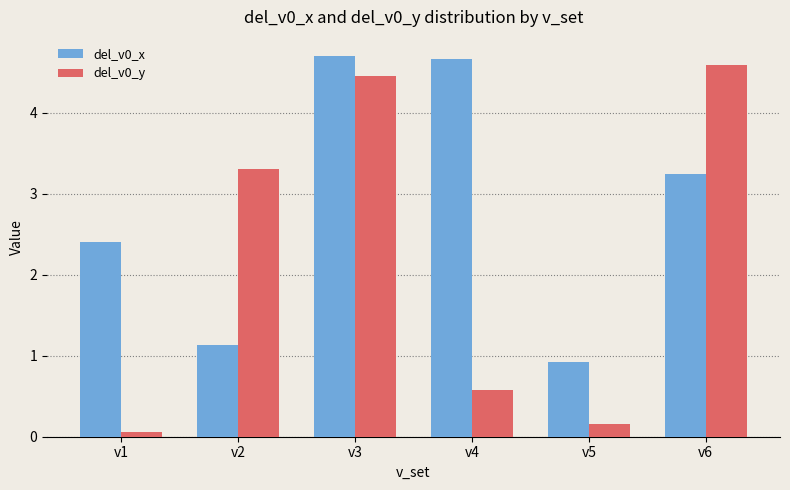

What are all the series names shown in the legend?

del_v0_x, del_v0_y